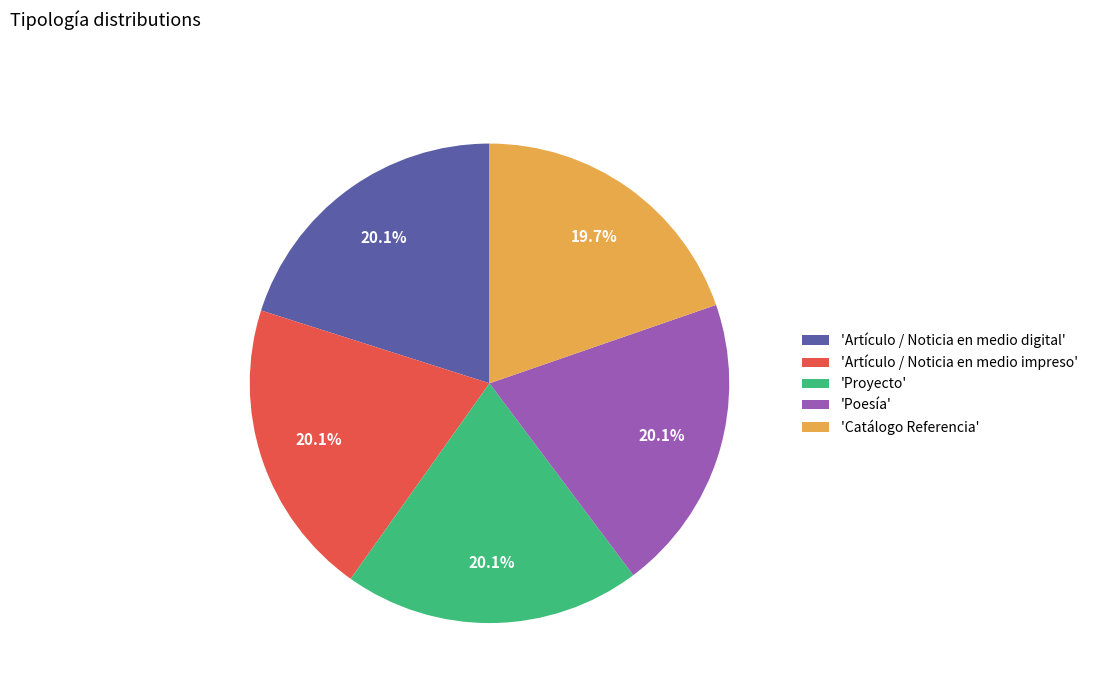

Approximately how many times larger is the value at 'Poesía' compared to 'Artículo / Noticia en medio impreso'?

1.0